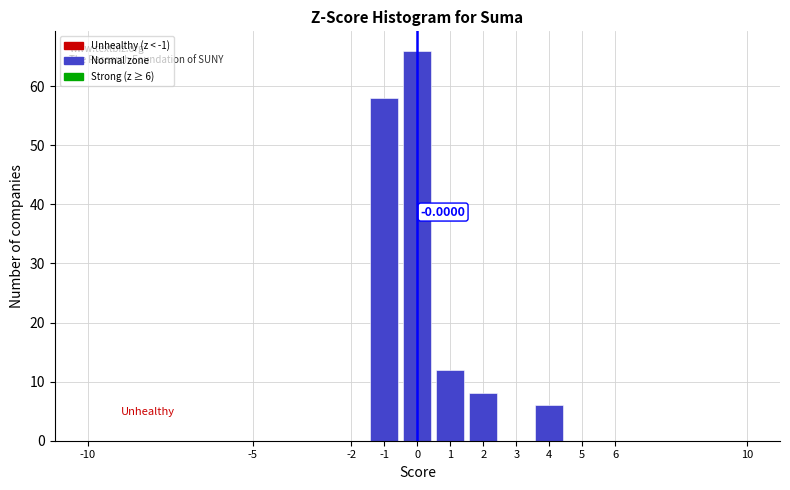

Over which range of the x-axis is the bar tallest?

-0.5 to 0.5